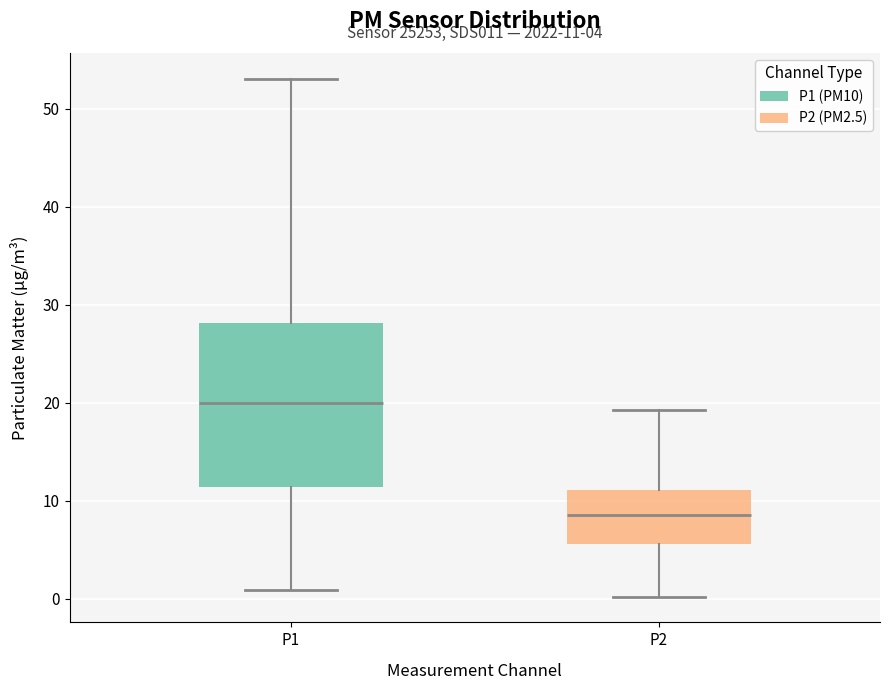

Which box has the lowest median line?

P2